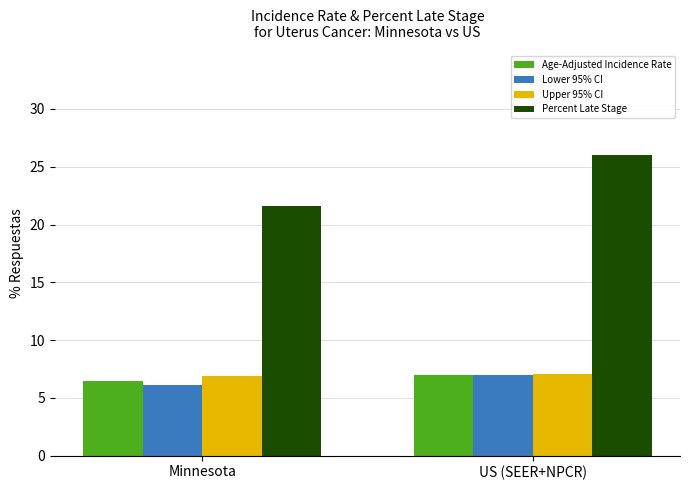

True or false: Percent Late Stage has a value of 34.9 at US (SEER+NPCR).

False